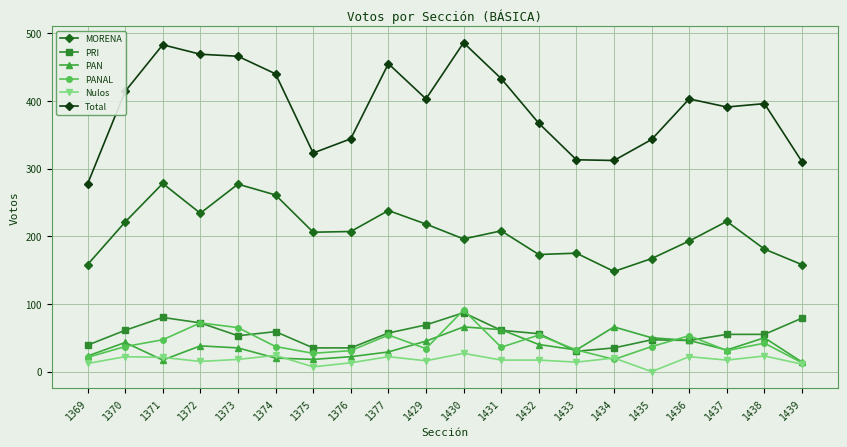

What is the sum of the Nulos values at 1371 and 1434?

41